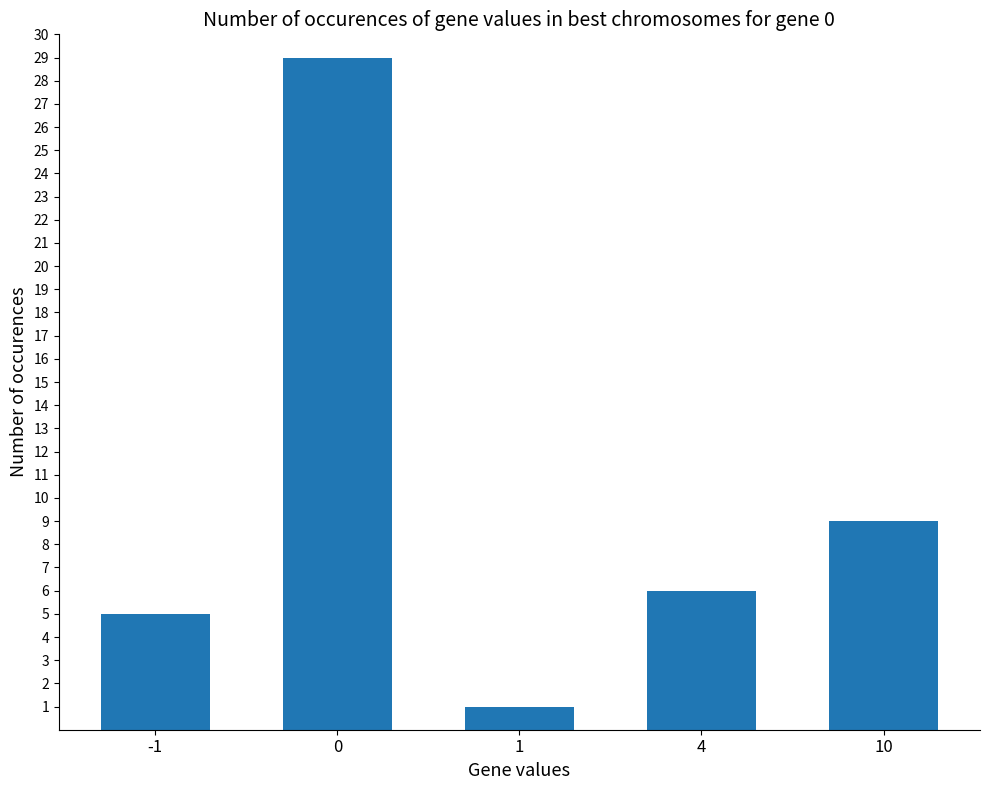

Is it true that the value at 1 is 1?

True